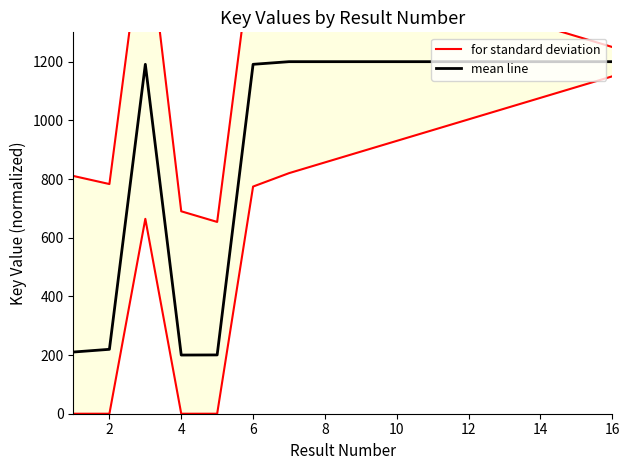

What are all the series names shown in the legend?

for standard deviation, mean line